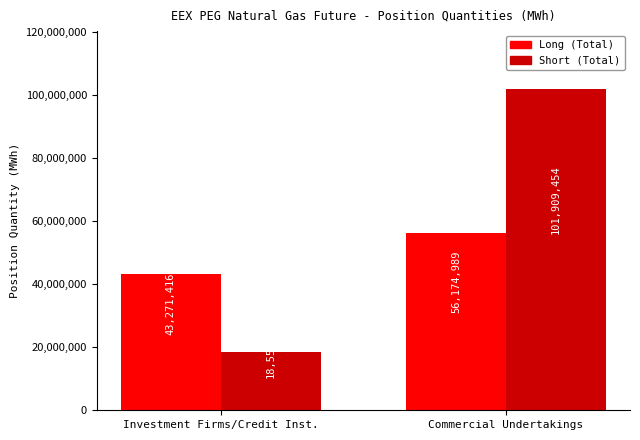

What is the smallest value displayed?

18551903